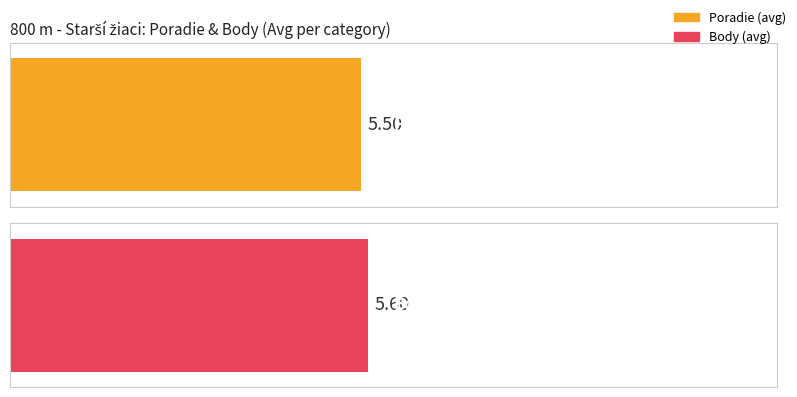

What is the average value of the Body series?

6